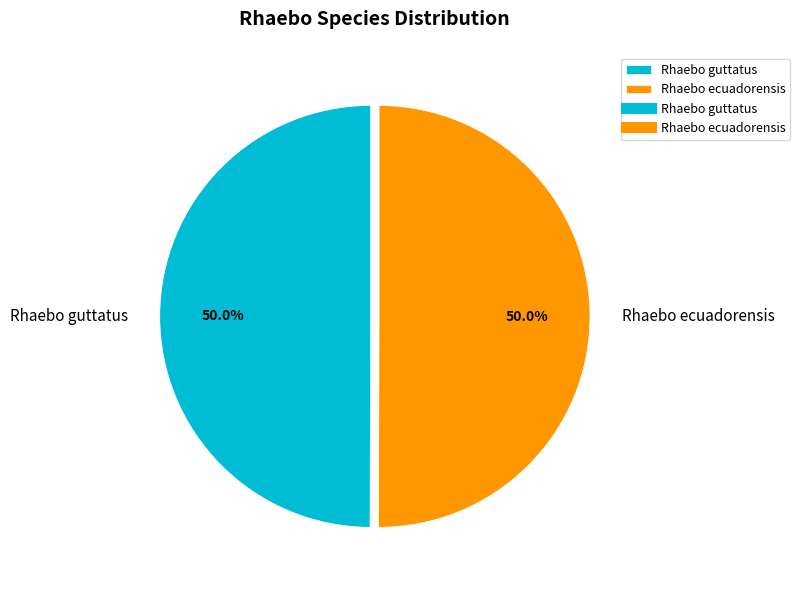

How many slices are in this pie chart?

2